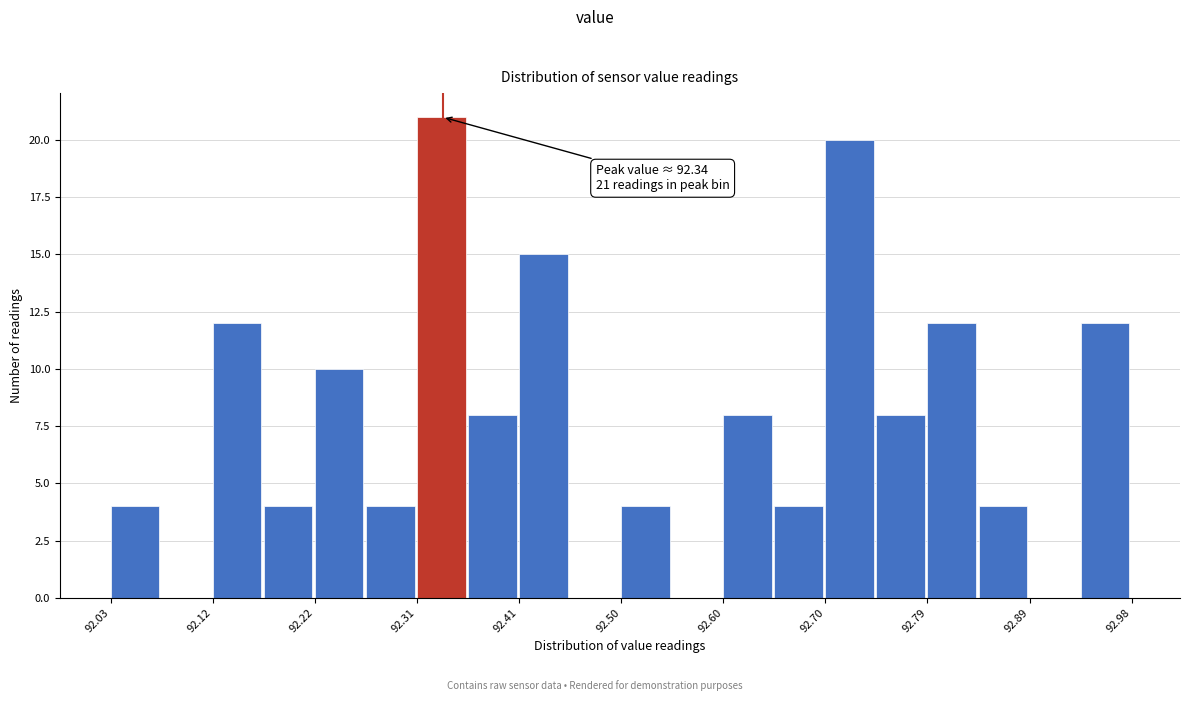

Over which range of the x-axis is the bar tallest?

92.32 to 92.36